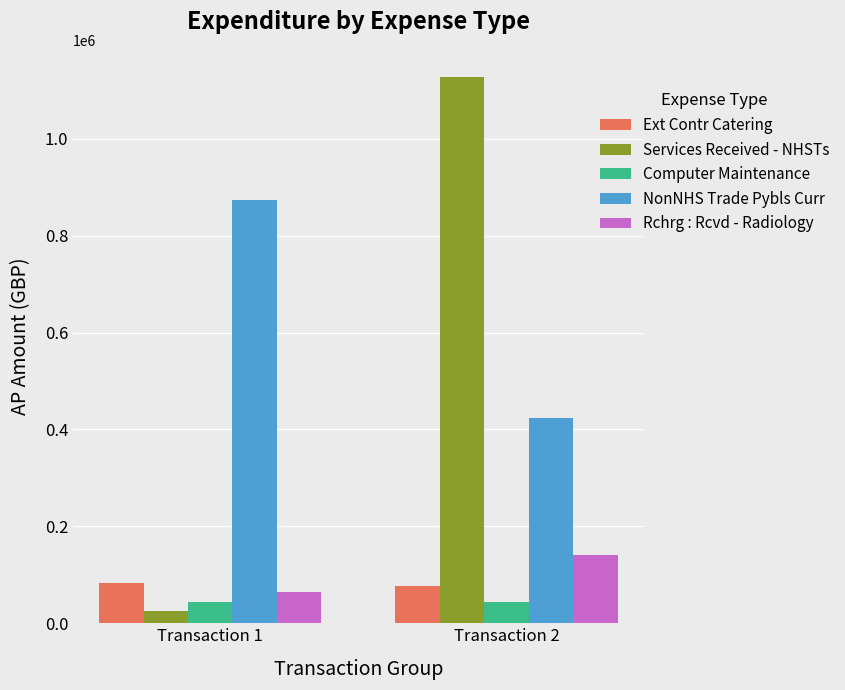

What is the sum of all Ext Contr Catering values?

159073.4